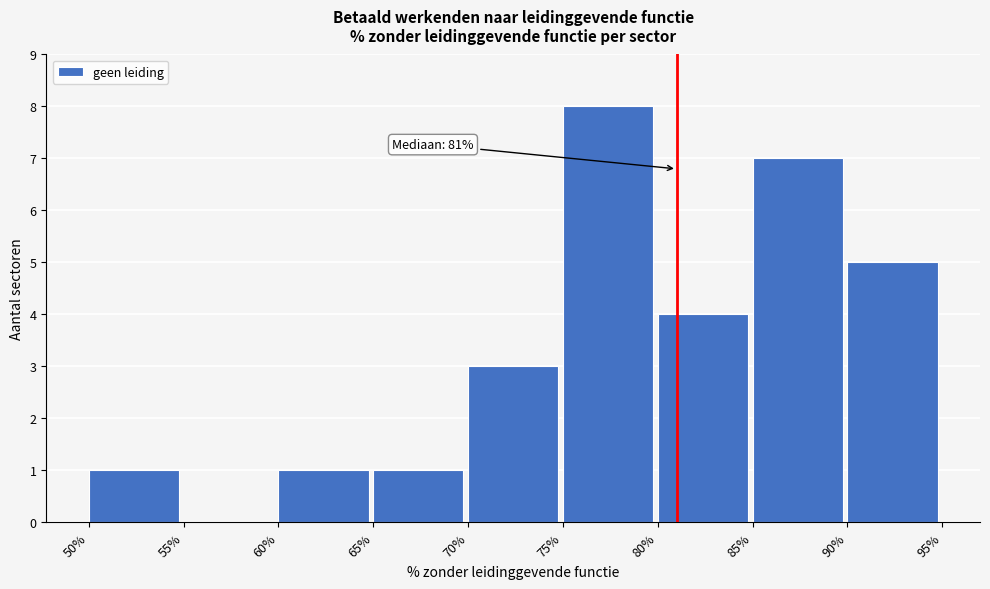

Which range on the x-axis has the tallest bar?

75% to 80%